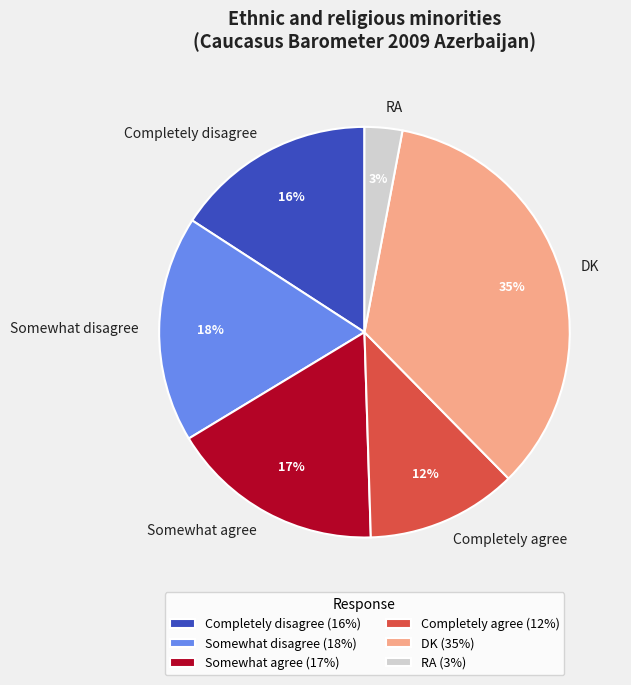

To the nearest percent, what is the difference between the largest and smallest slice percentages?

32%